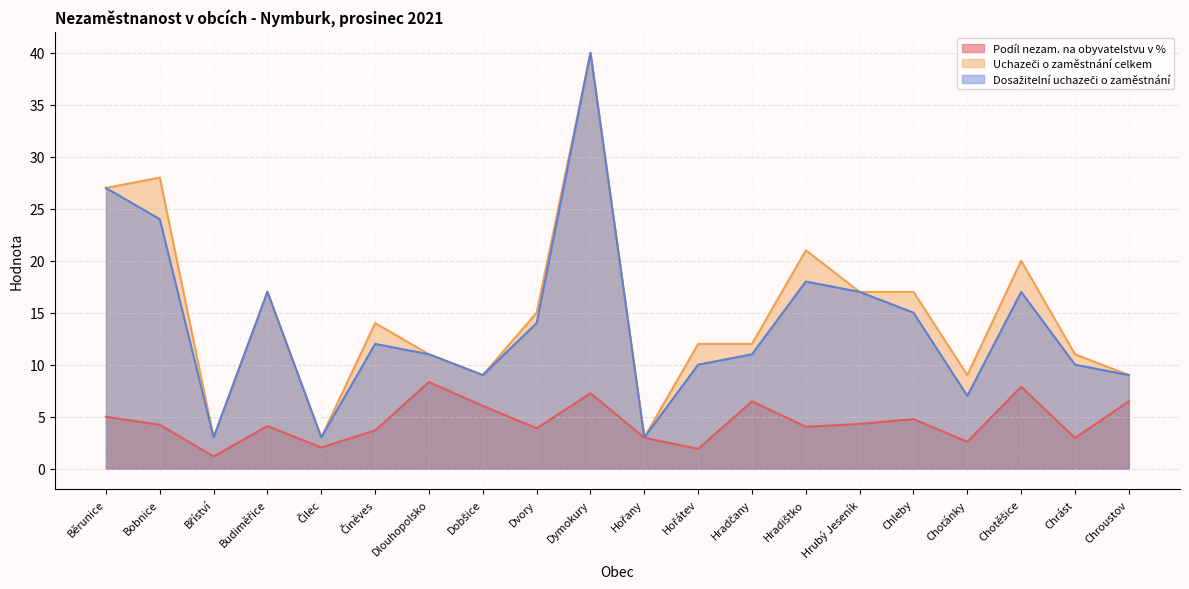

Reading right to left, transcribe all the data shown in this chart.

Podíl nezam. na obyvatelstvu v %: 6.5	3.0	7.9	2.6	4.8	4.3	4.0	6.5	1.9	3.0	7.2	3.9	6.0	8.3	3.7	2.0	4.1	1.2	4.2	5.0
Uchazeči o zaměstnání celkem: 9.0	11.0	20.0	9.0	17.0	17.0	21.0	12.0	12.0	3.0	40.0	15.0	9.0	11.0	14.0	3.0	17.0	3.0	28.0	27.0
Dosažitelní uchazeči o zaměstnání: 9.0	10.0	17.0	7.0	15.0	17.0	18.0	11.0	10.0	3.0	40.0	14.0	9.0	11.0	12.0	3.0	17.0	3.0	24.0	27.0